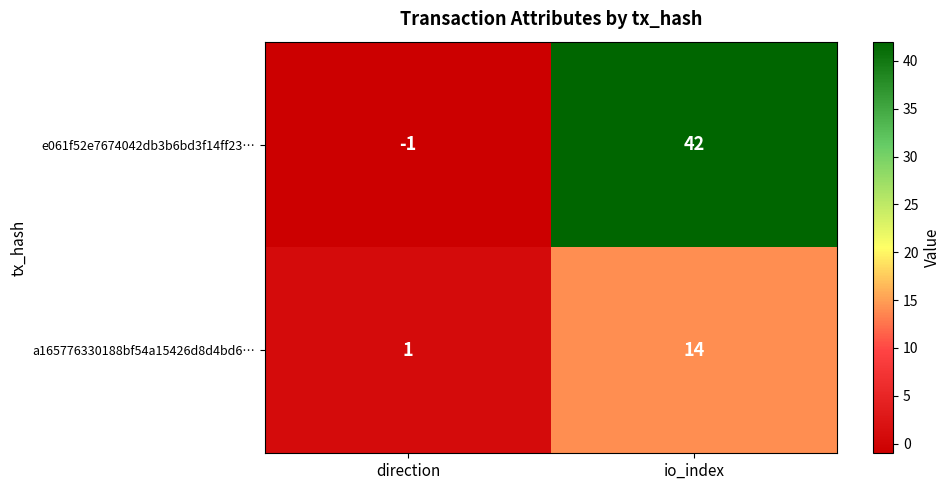

What is the difference between the highest and lowest values at direction?

2